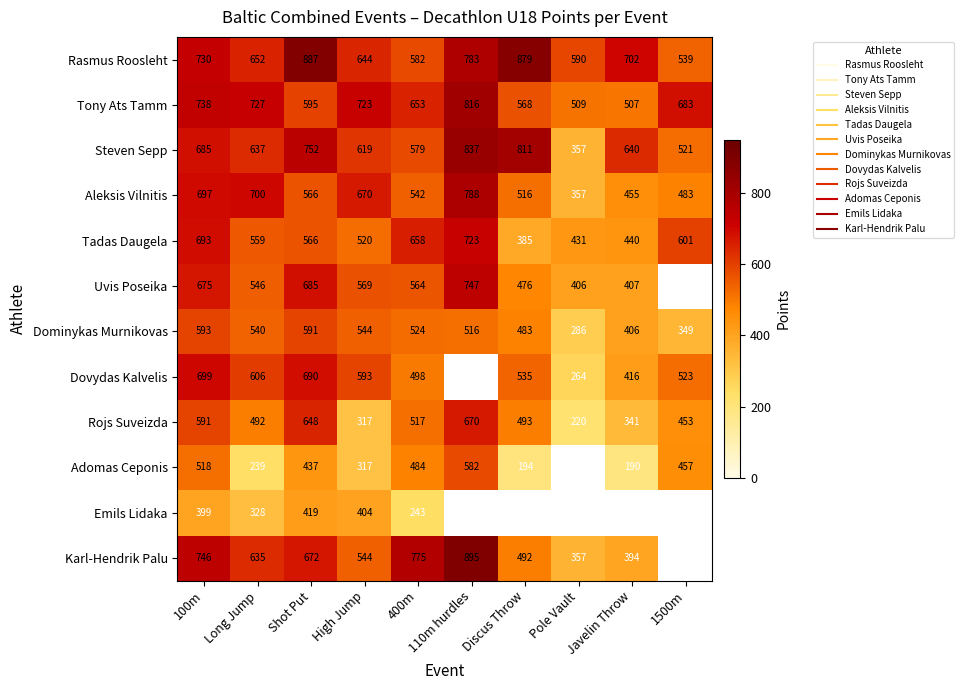

How many data points does each series have?

10